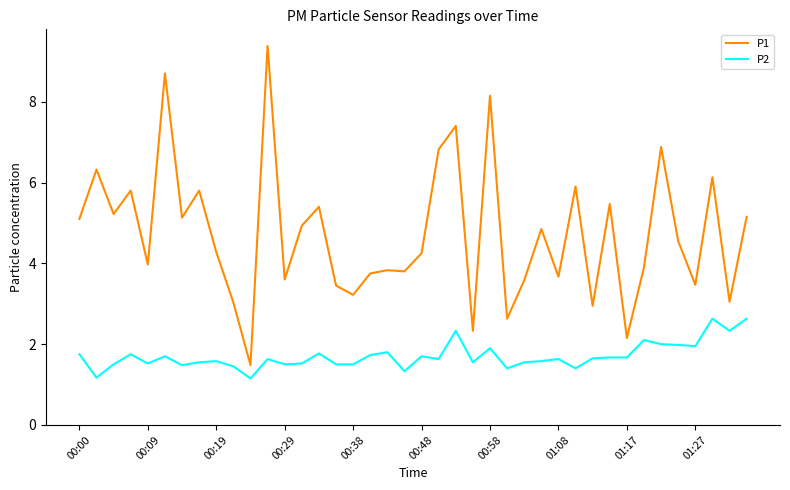

What is the difference between the maximum and minimum values in the P1 series?

7.9